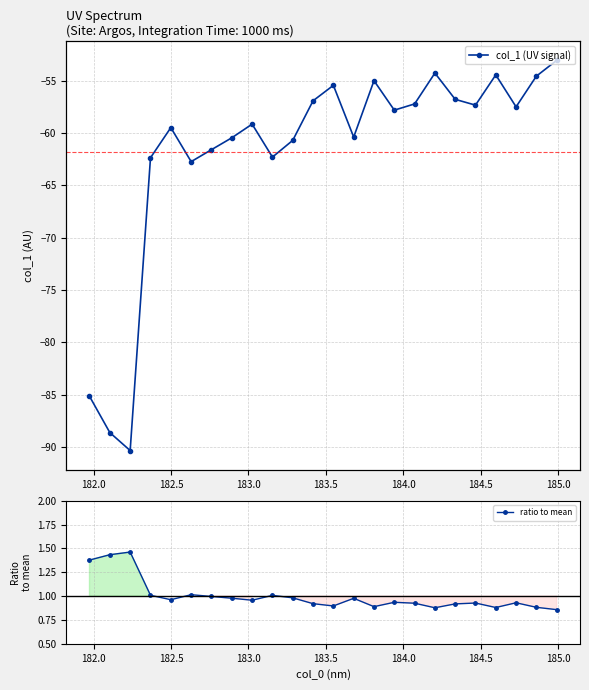

True or false: ratio to mean has more than 0 points higher than both neighbors.

True